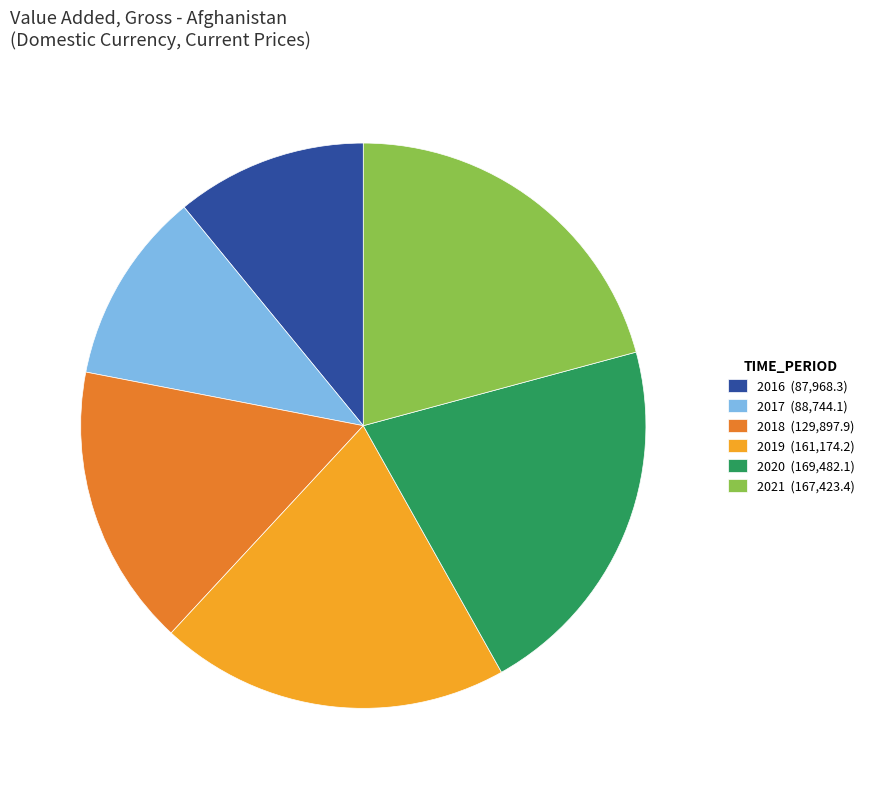

Do 2016 and 2017 together represent more than half of the pie?

No